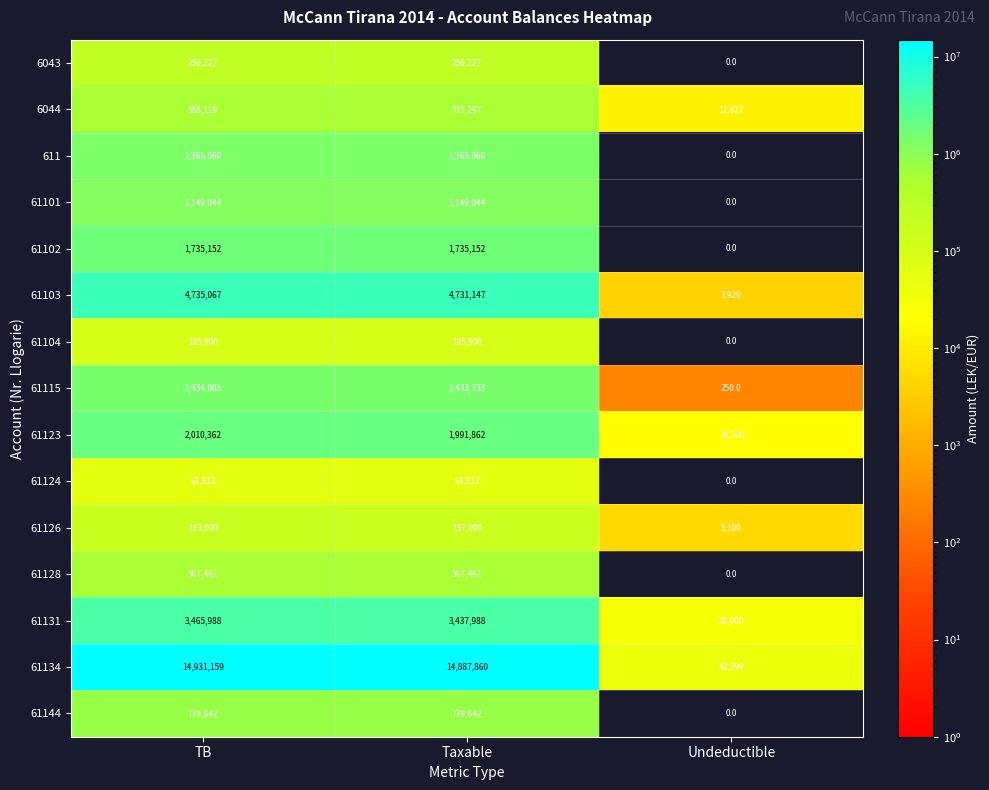

True or false: 611 has a value of 1366069 at TB.

True